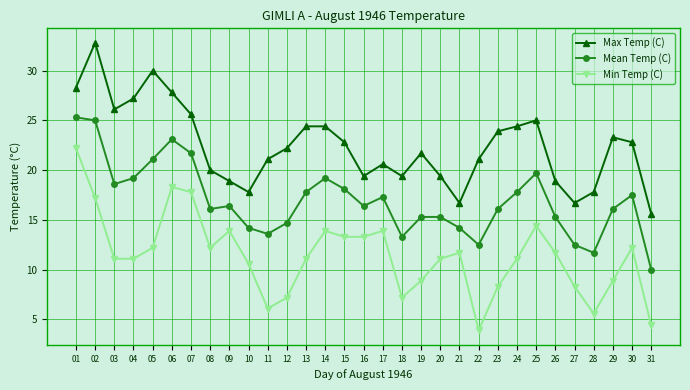

Is this an area chart (filled region under the line)?

No